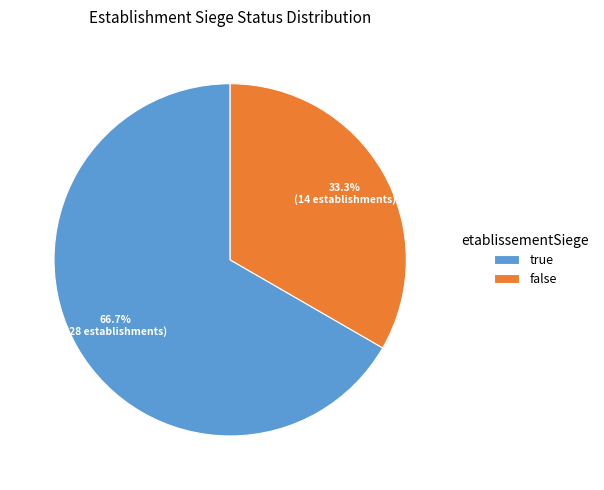

What is the ratio of the value at true to the value at false?

2.0